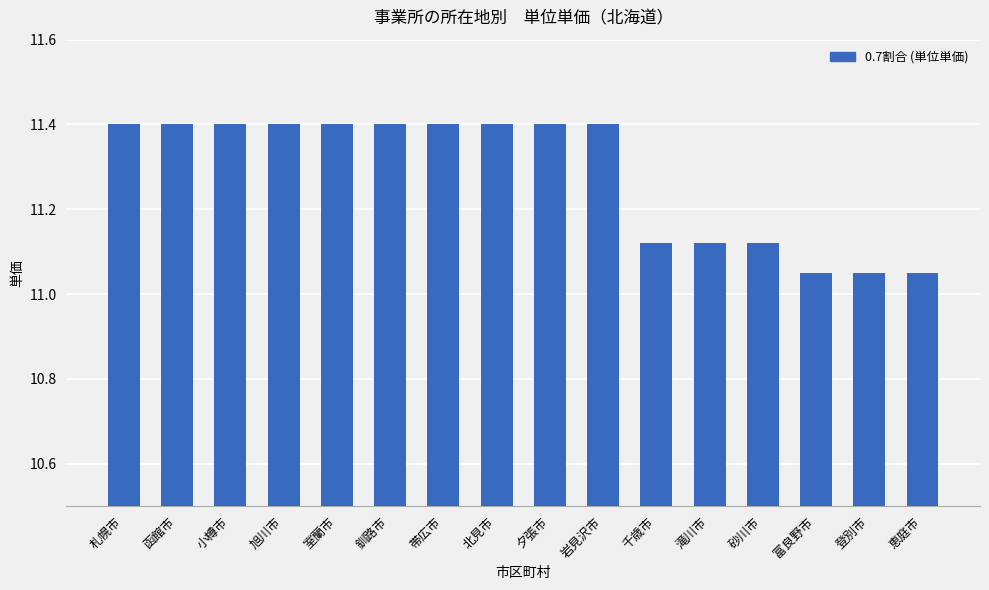

Count the values in the range 11 to 12.

16